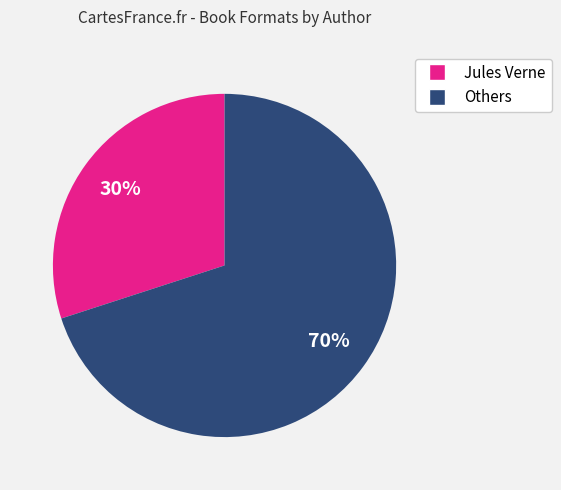

Does any single category account for the majority?

Yes